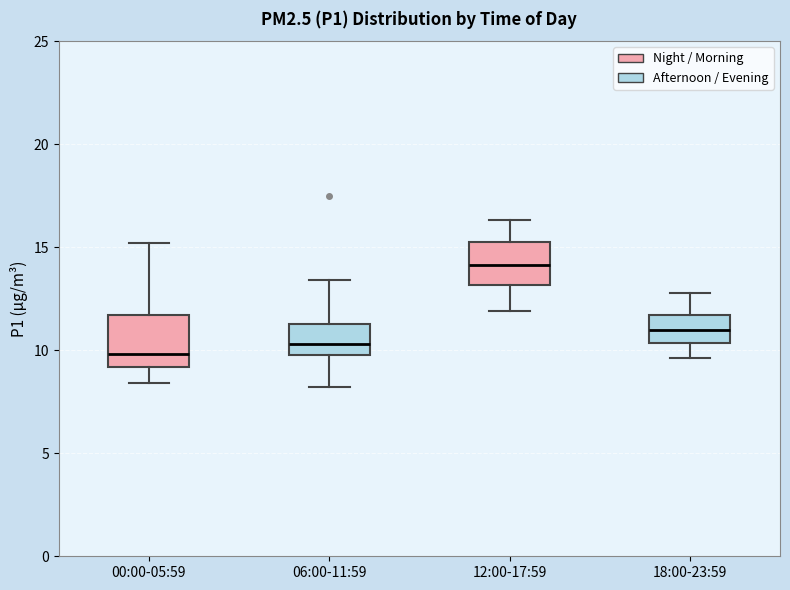

Reading left to right, read every box against the y-axis: the position of its median line, the range the box covers, and the ends of its whiskers. The values are not printed on the chart, so give them approximately, as read against the axis.

00:00-05:59: median 10.0, box 9.0 to 11.5, whiskers 8.5 to 15.0
06:00-11:59: median 10.5, box 10.0 to 11.5, whiskers 8.0 to 13.5
12:00-17:59: median 14.0, box 13.0 to 15.5, whiskers 12.0 to 16.5
18:00-23:59: median 11.0, box 10.5 to 11.5, whiskers 9.5 to 13.0